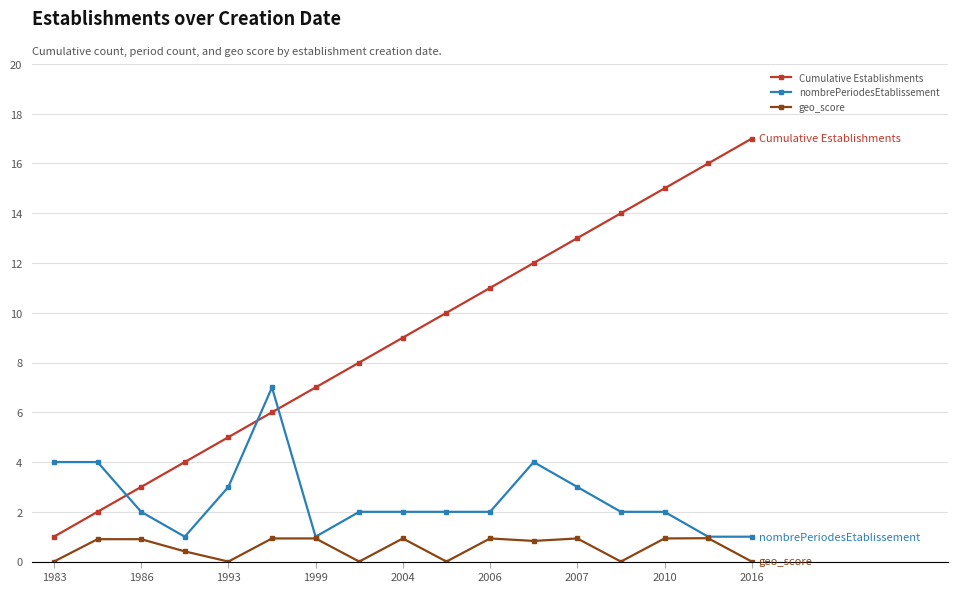

How many lines are shown in the chart?

3